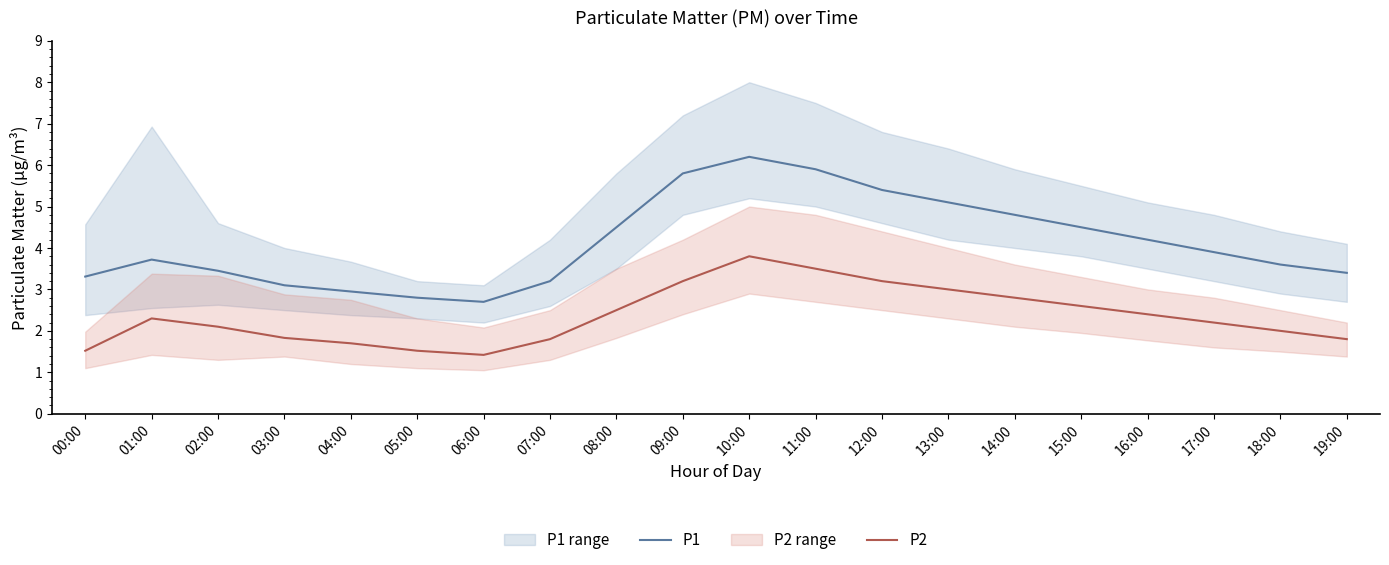

Is it true that P1 equals 3.3 at 00:00?

True